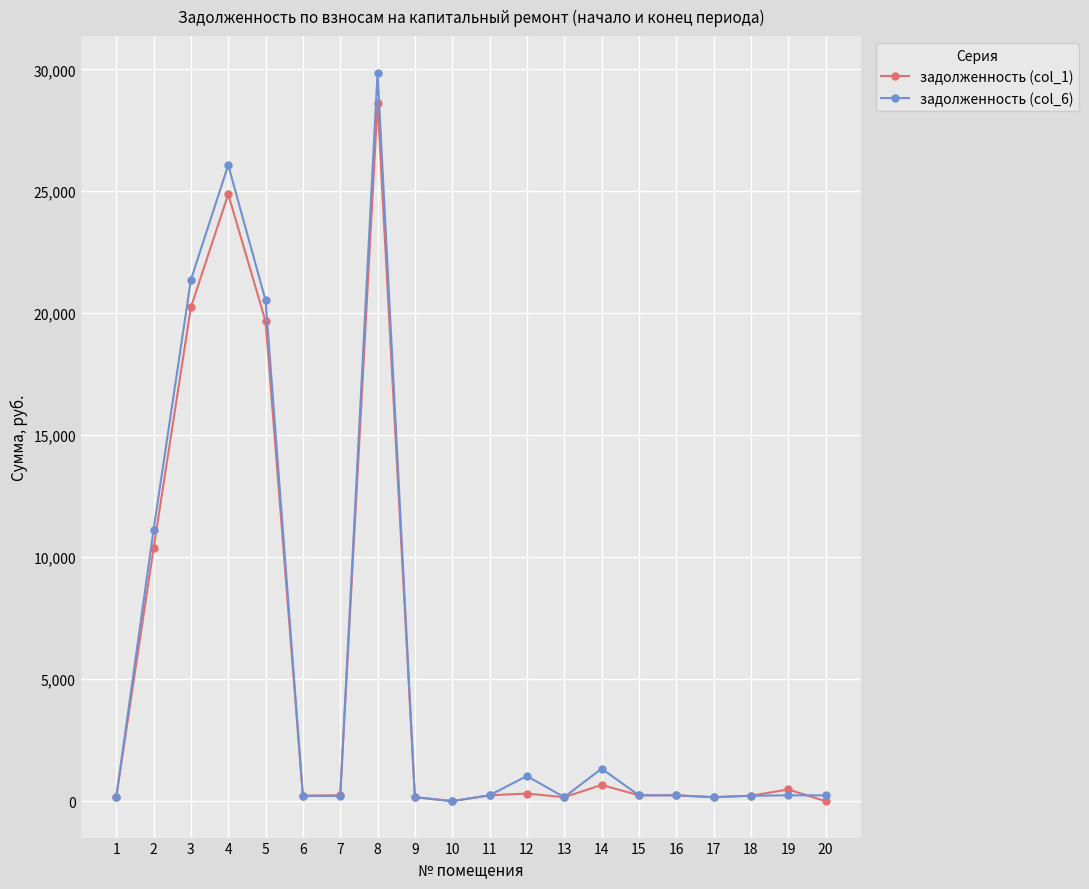

What is the value of the задолженность (col_6) point at the 9th from the left?

163.2